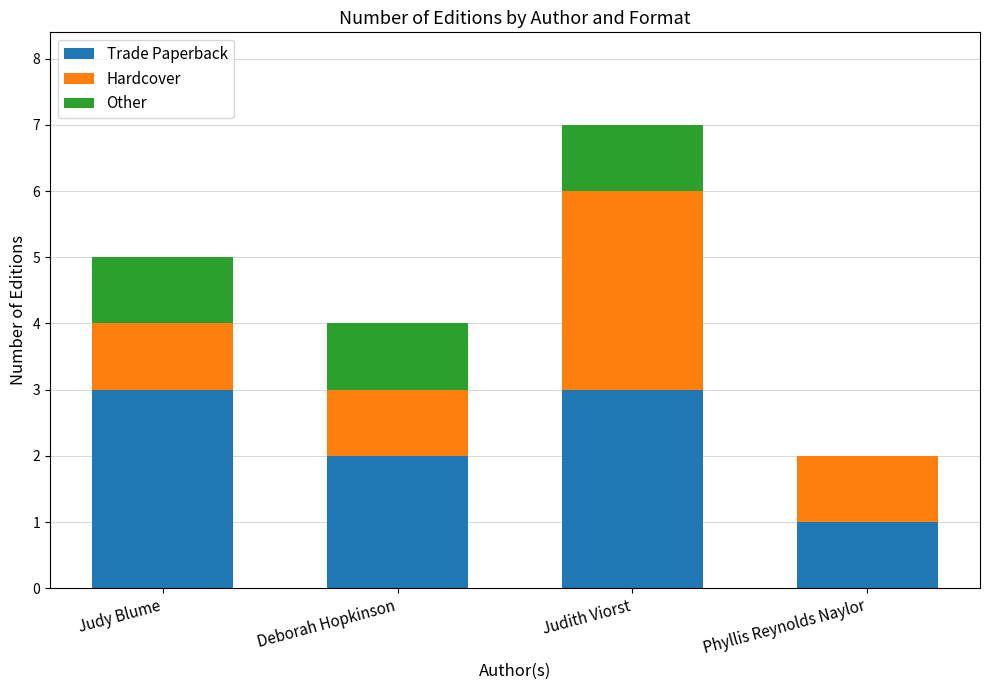

The value of Trade Paperback at Phyllis Reynolds Naylor is 1. True or false?

True